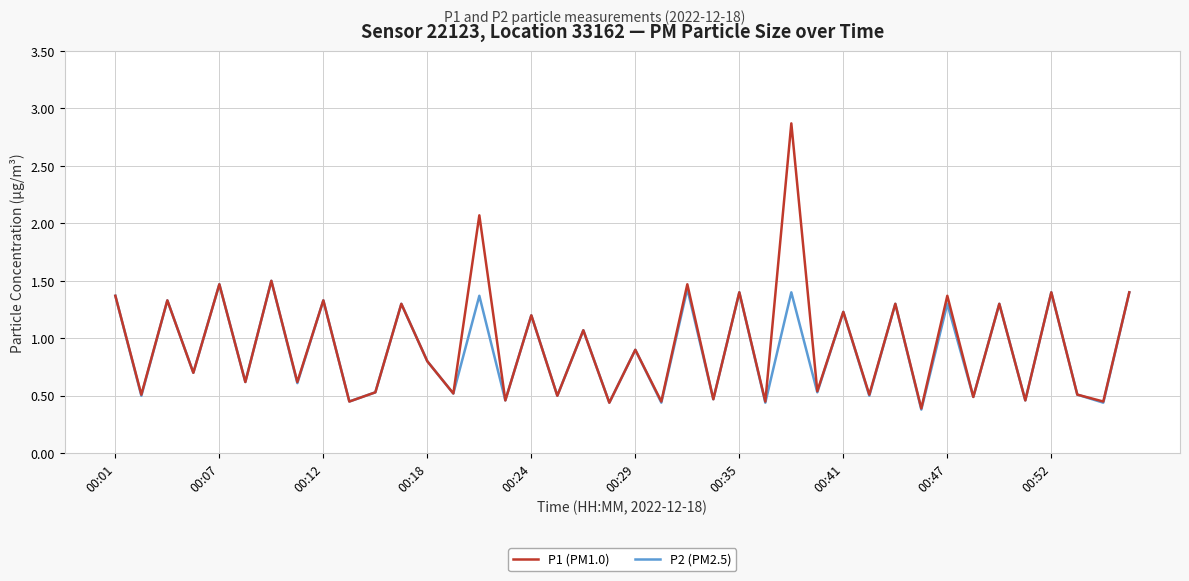

Which series has the largest range (max minus min)?

P1 (PM1.0)